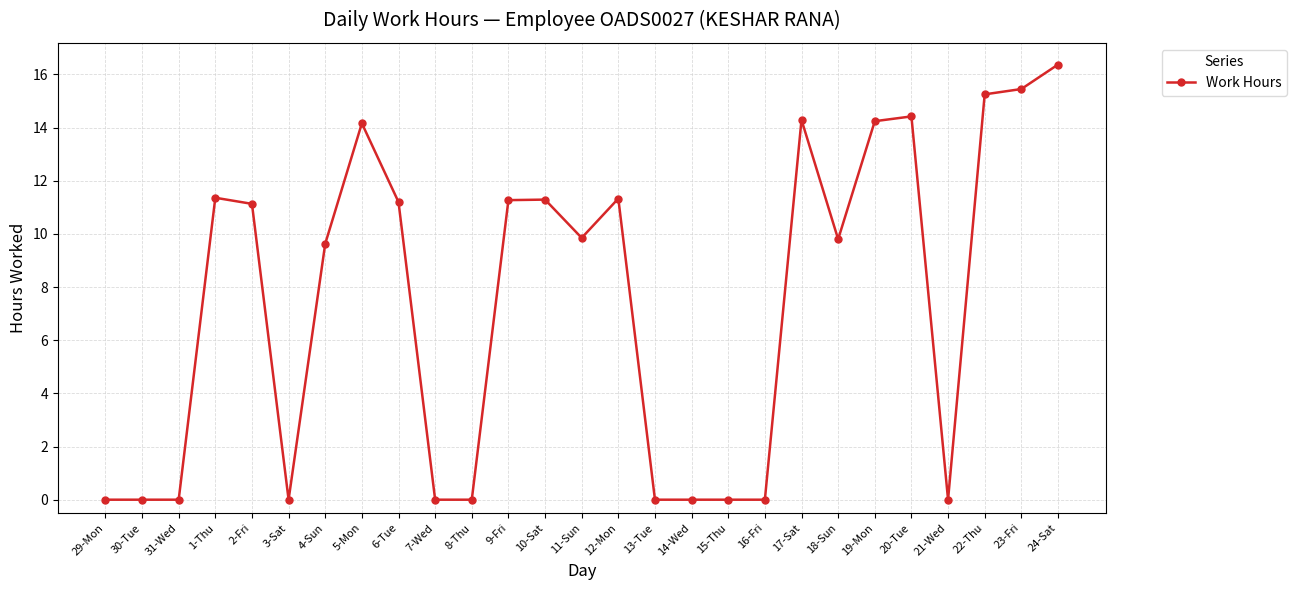

What is the sum of all values?

201.0